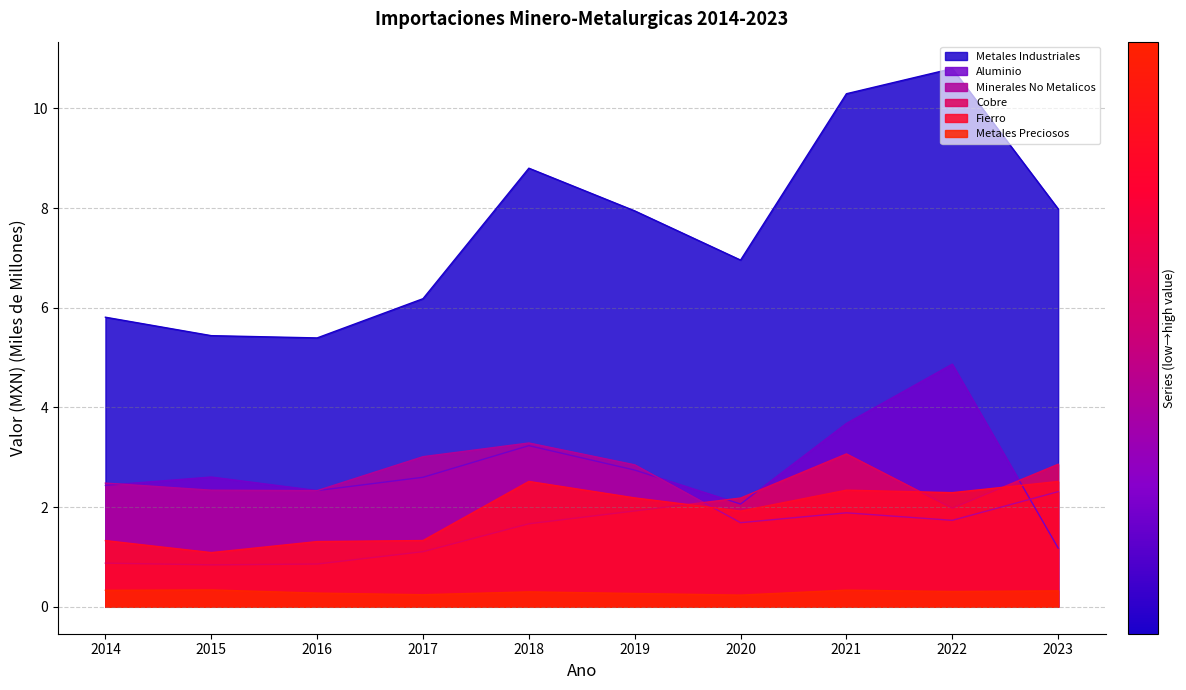

What is the approximate value of Cobre at 2016?

0.9